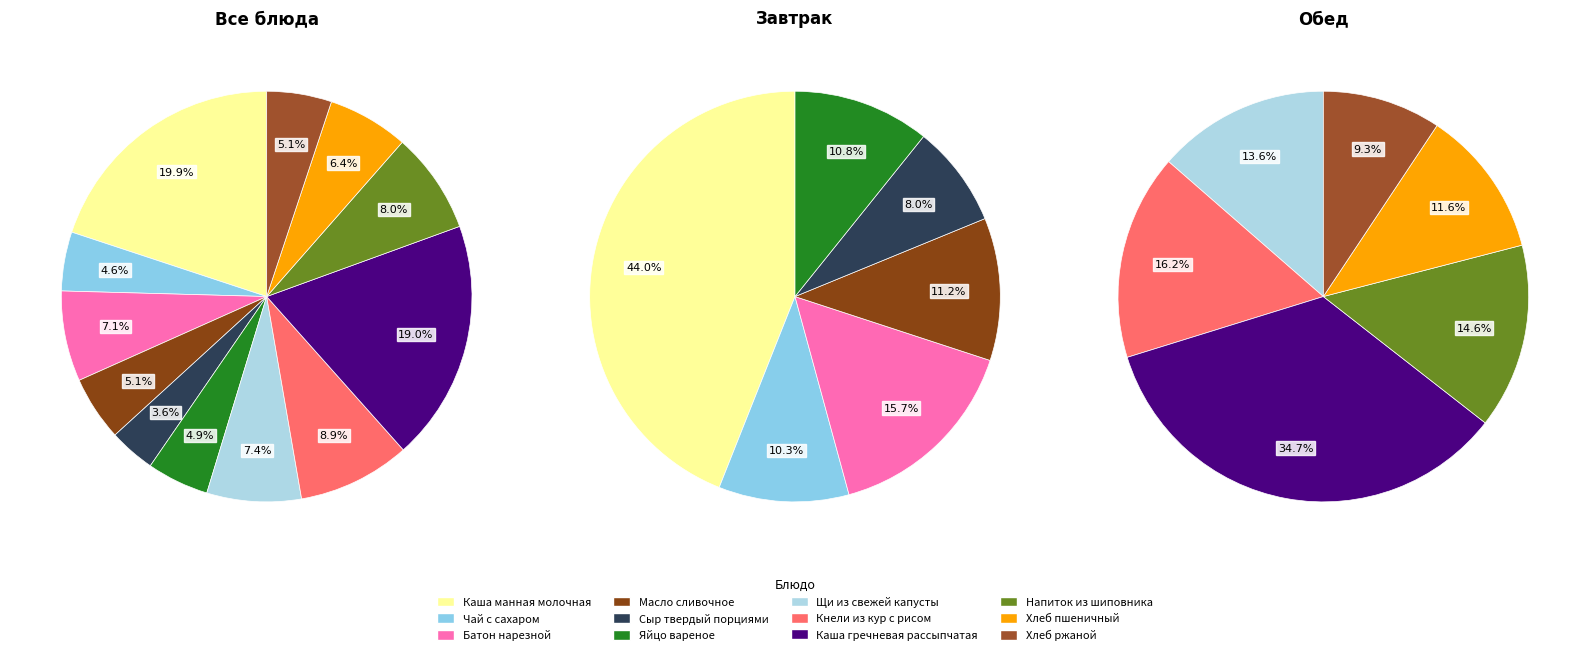

Count the number of slices in the pie.

6